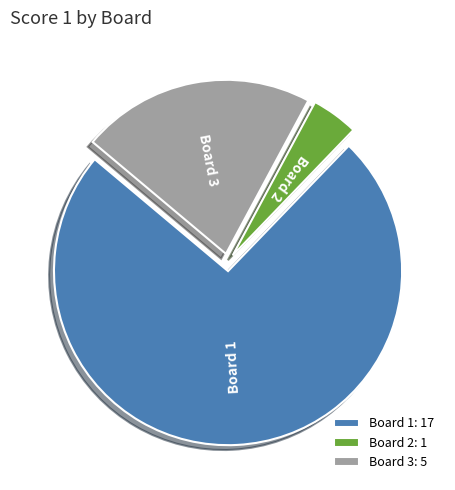

Between Board 2 and Board 3, which is larger?

Board 3